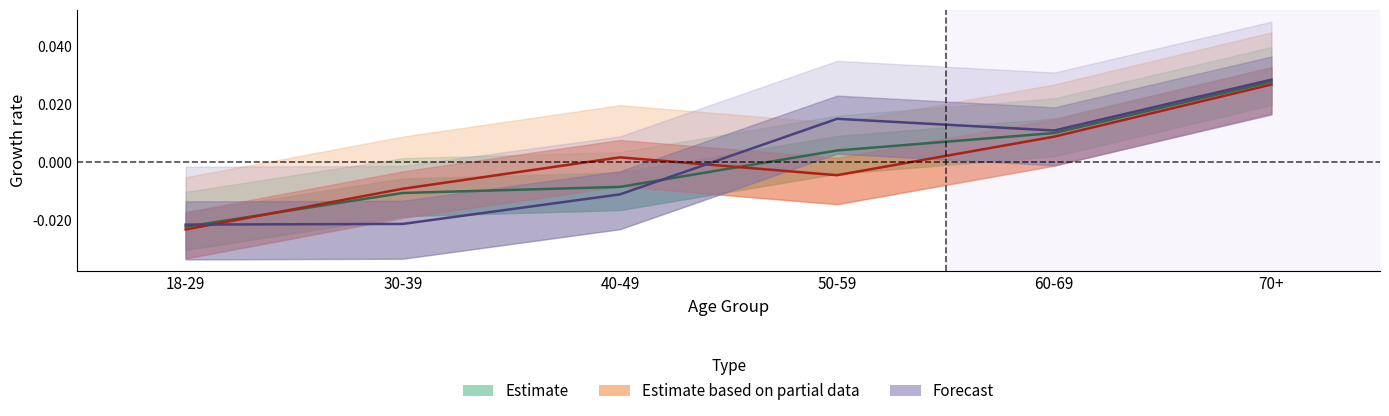

The Estimate (col_12) series shows -0.0 at 30-39. True or false?

False